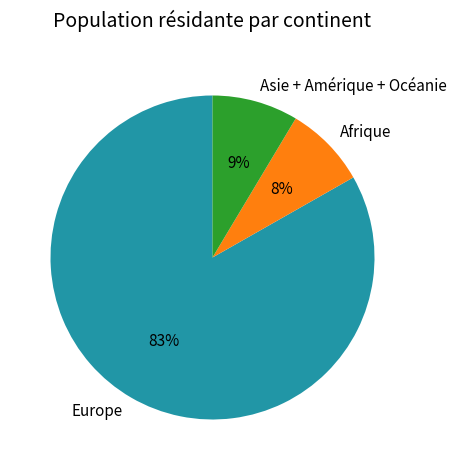

How many segments does this pie chart have?

3